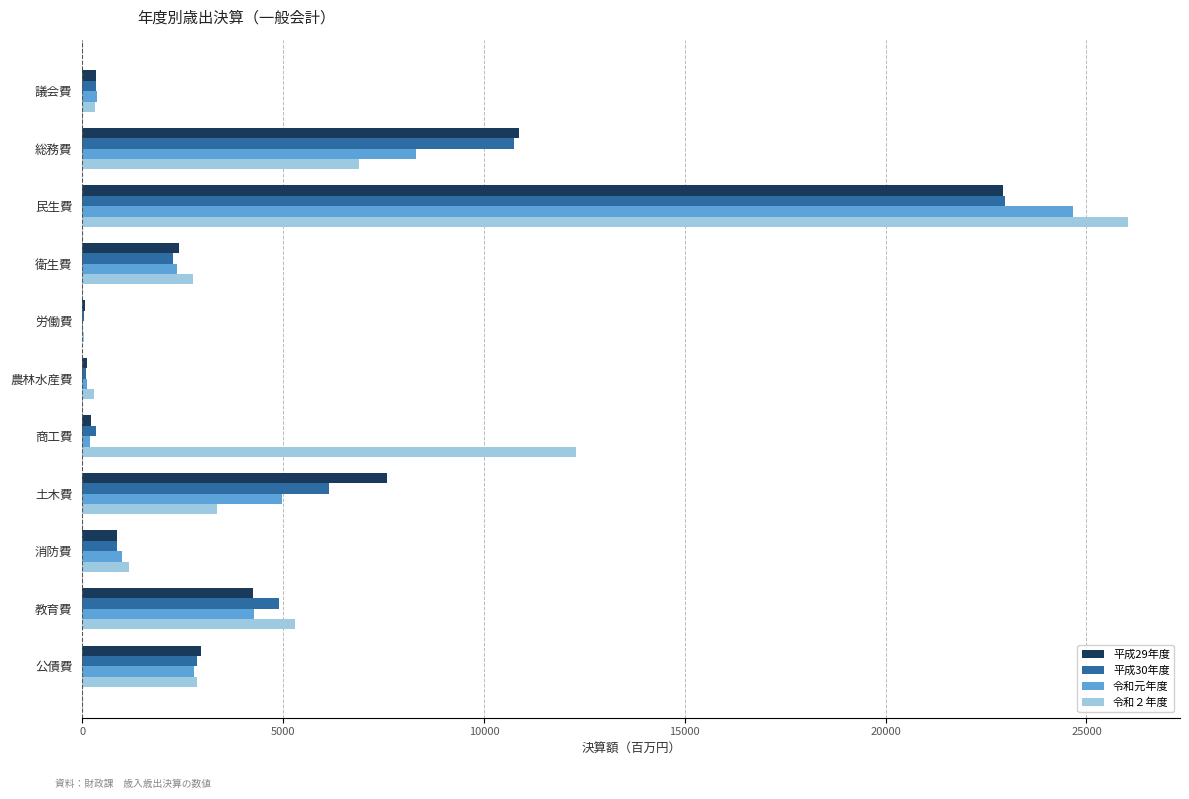

What is the sum of all 令和元年度 values?

49047.9